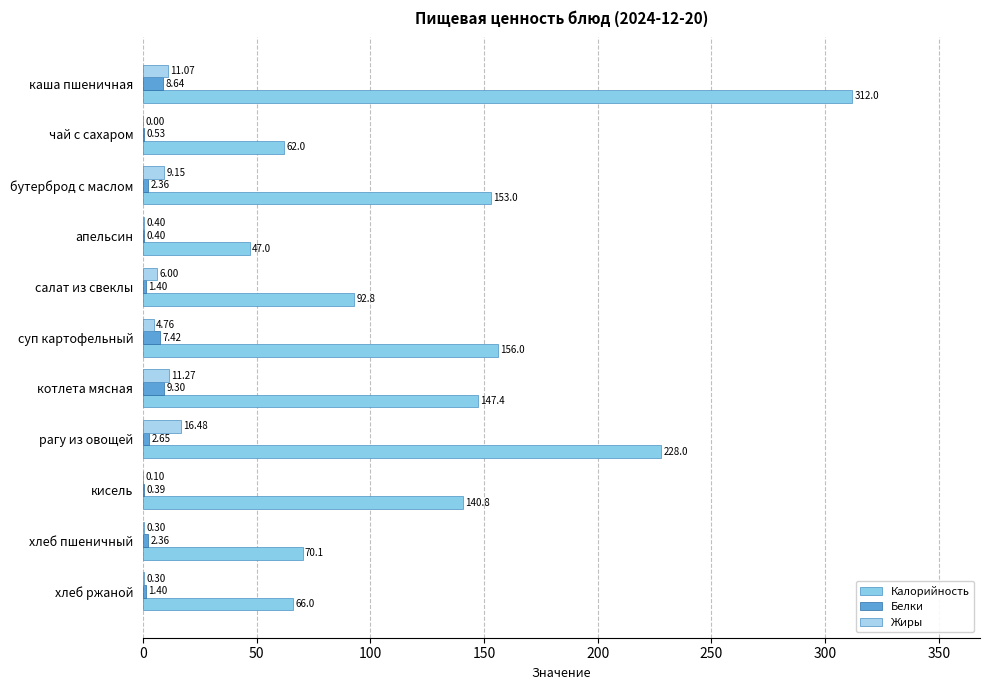

How many values in the Жиры series exceed 4?

6